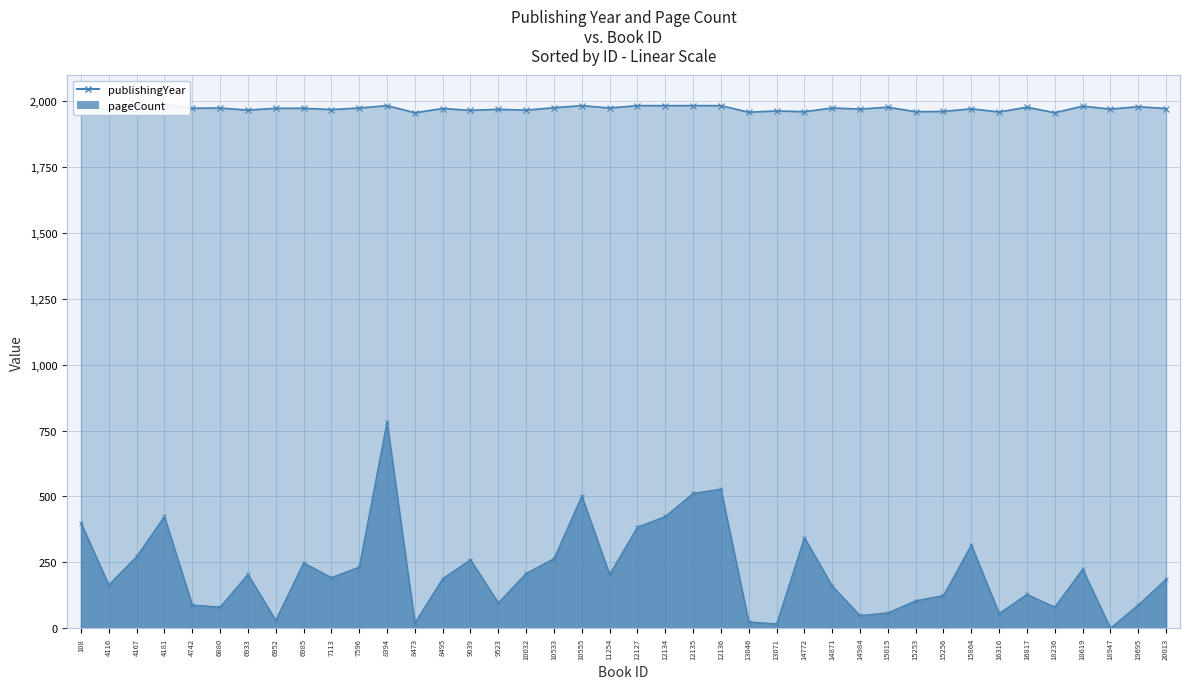

Count the number of data series in this chart.

2